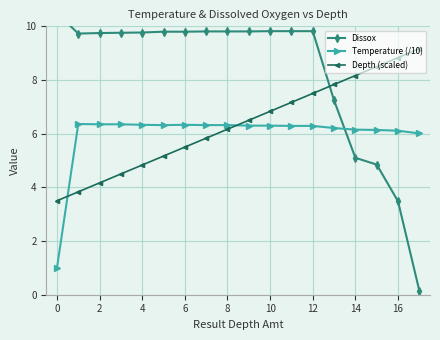

What is the average value of the Depth (scaled) series?

6.3